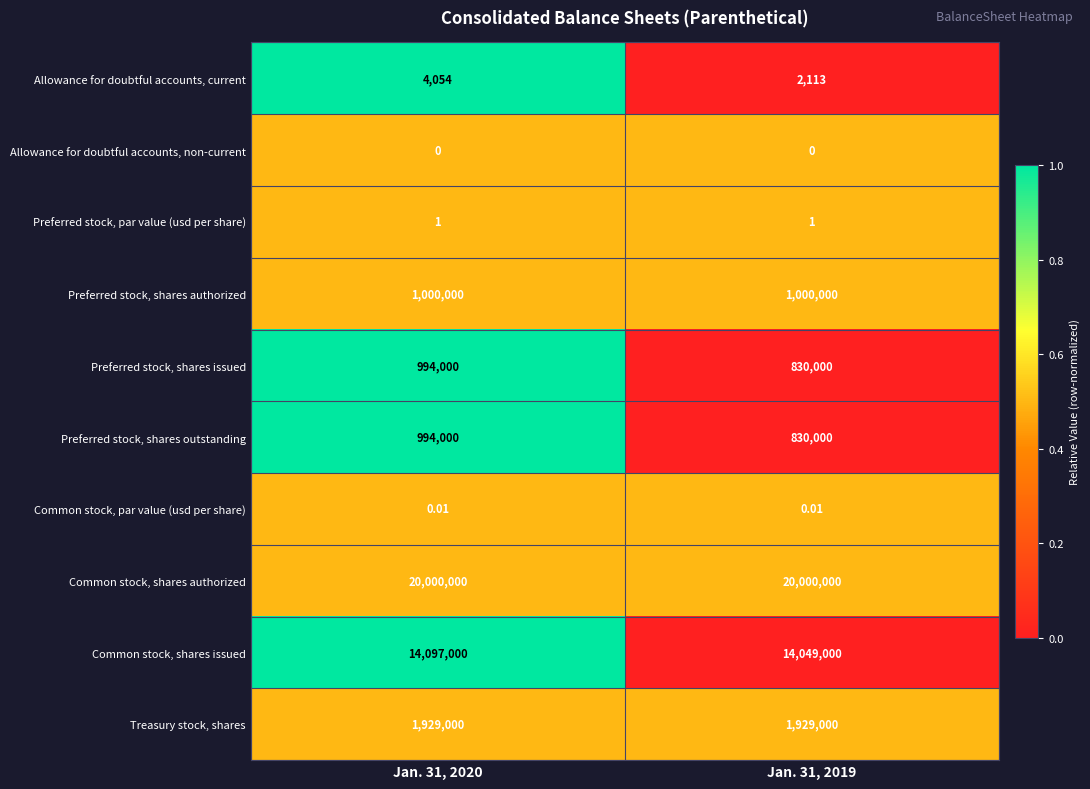

Which series has the largest total across all categories?

Common stock, shares authorized